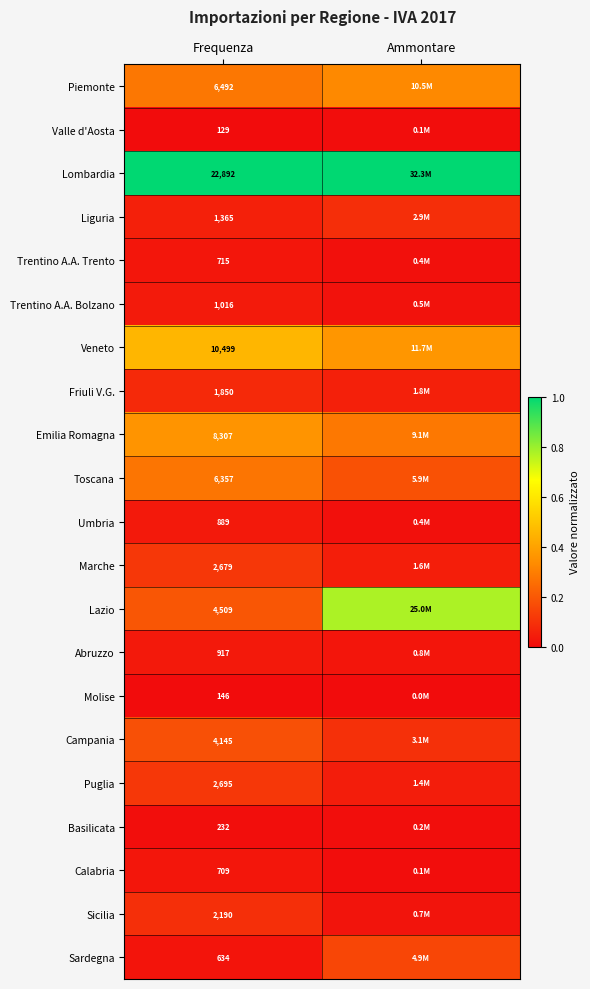

Rank the series at Frequenza from lowest to highest value.

Valle d'Aosta, Molise, Basilicata, Sardegna, Calabria, Trentino A.A. Trento, Umbria, Abruzzo, Trentino A.A. Bolzano, Liguria, Friuli V.G., Sicilia, Marche, Puglia, Campania, Lazio, Toscana, Piemonte, Emilia Romagna, Veneto, Lombardia